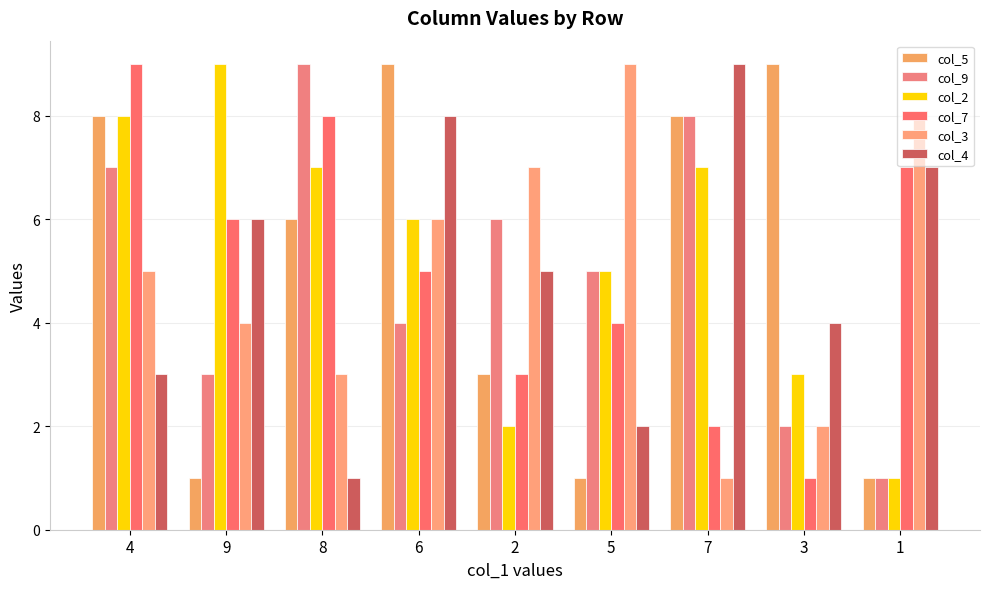

True or false: col_5 has a value of 1 at 5.

True